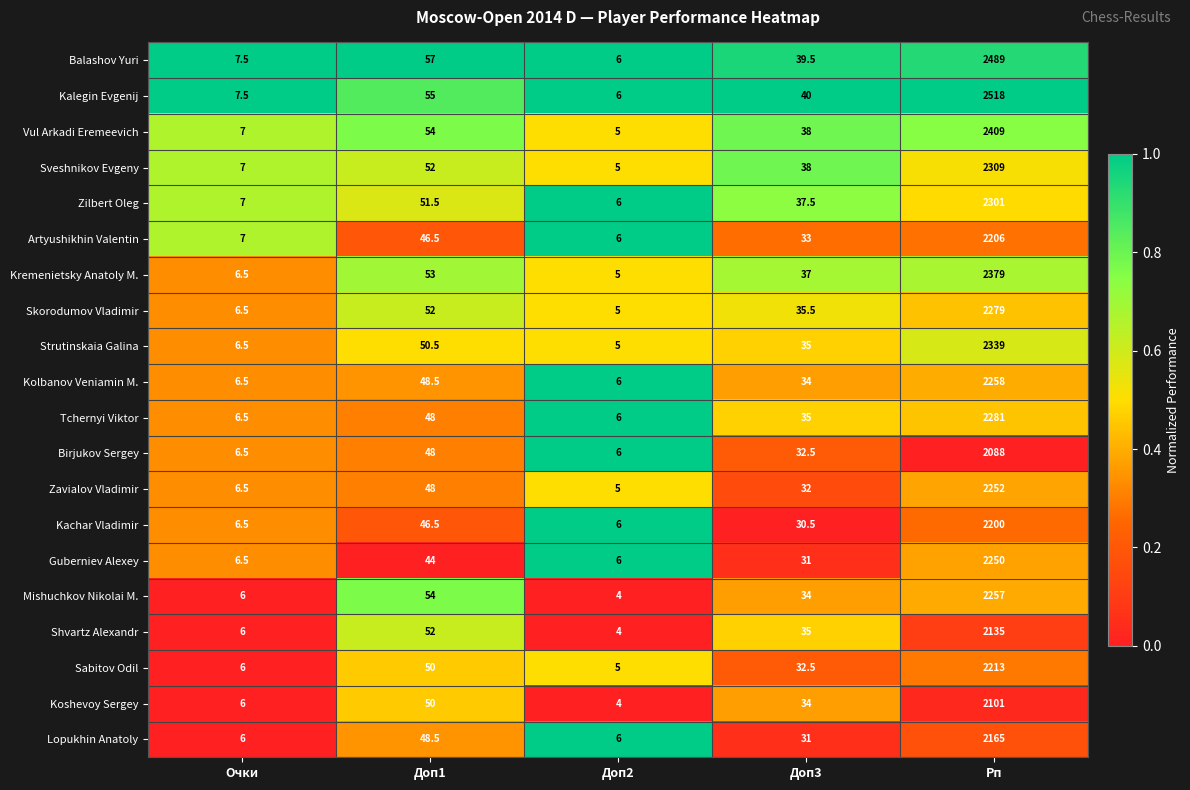

Which series changed the most between Доп3 and Рп?

Kalegin Evgenij